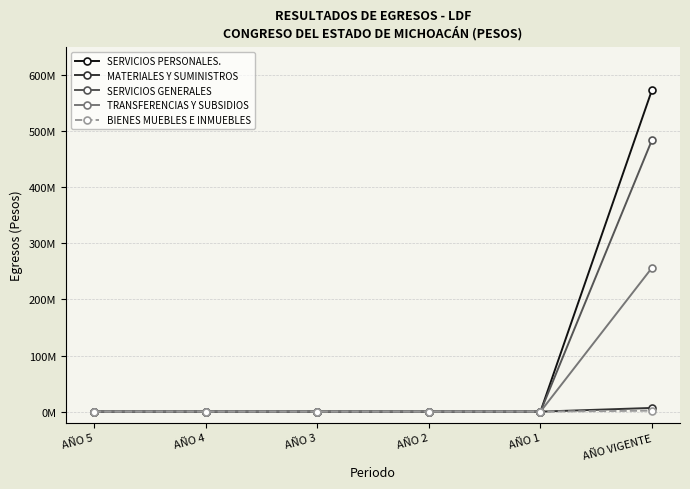

Reading left to right, what are all the values shown in this chart?

SERVICIOS PERSONALES.: 0.0	0.0	0.0	0.0	0.0	574287402.7
MATERIALES Y SUMINISTROS: 0.0	0.0	0.0	0.0	0.0	6630404.9
SERVICIOS GENERALES: 0.0	0.0	0.0	0.0	0.0	484997377.0
TRANSFERENCIAS Y SUBSIDIOS: 0.0	0.0	0.0	0.0	0.0	256823149.8
BIENES MUEBLES E INMUEBLES: 0.0	0.0	0.0	0.0	0.0	1801216.8